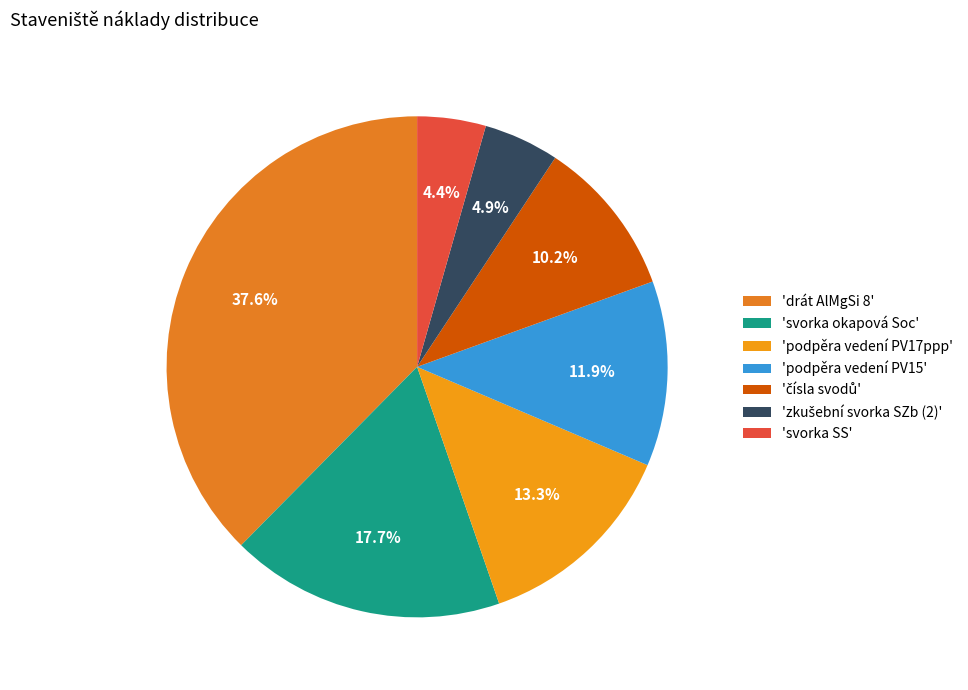

How many segments does this pie chart have?

7